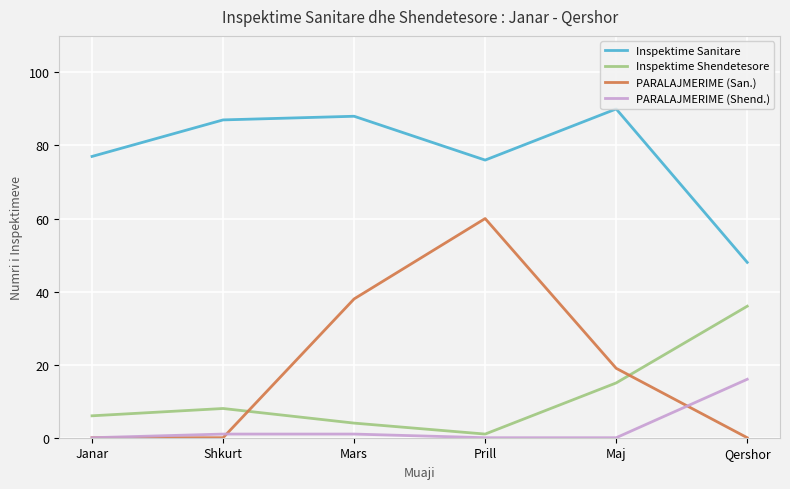

Which series has the largest total across all categories?

Inspektime Sanitare